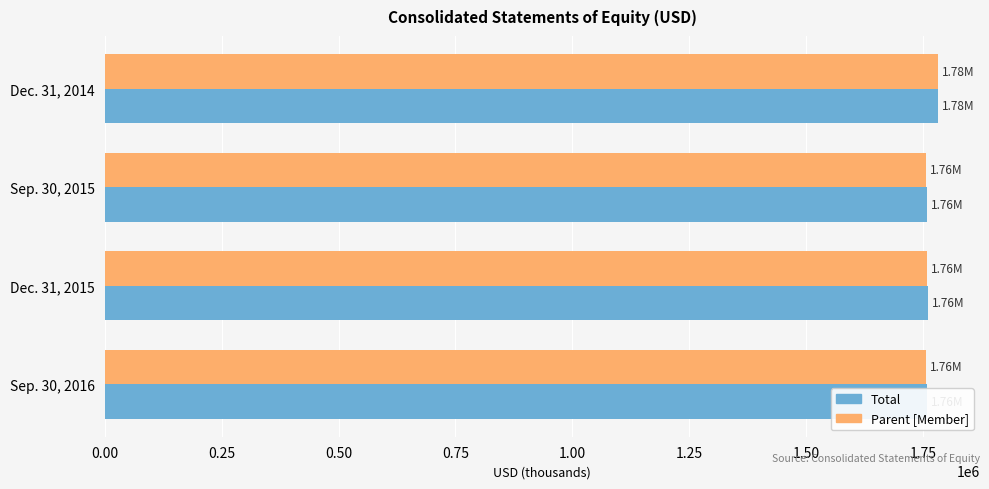

What is the value of the Parent [Member] bar at the 1st from the left?

1781091